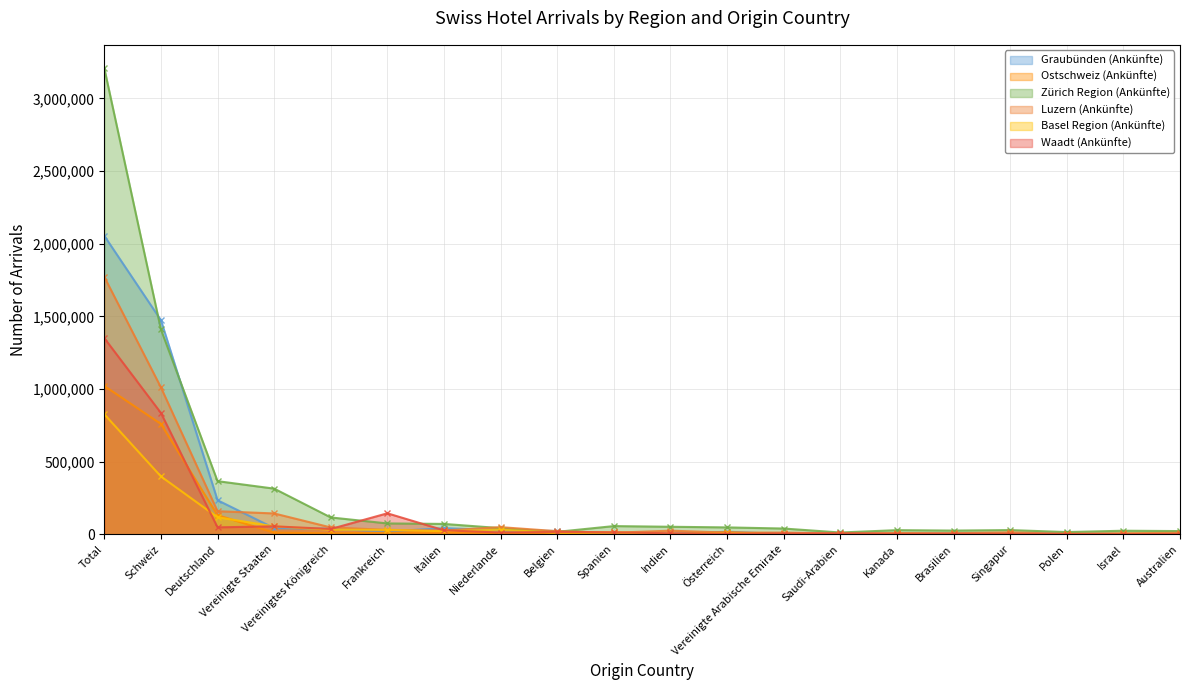

Where do Waadt (Ankünfte) and Ostschweiz (Ankünfte) first cross each other?

Schweiz and Deutschland